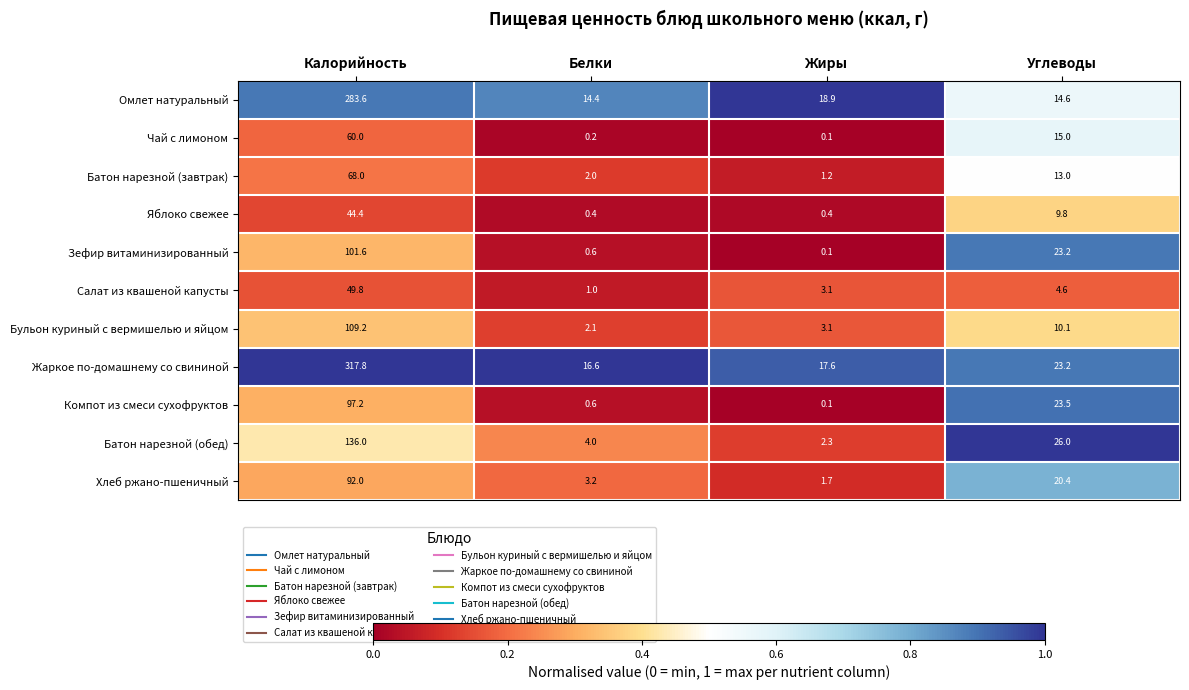

Where is Батон нарезной (завтрак) nearest to the value 34?

Углеводы